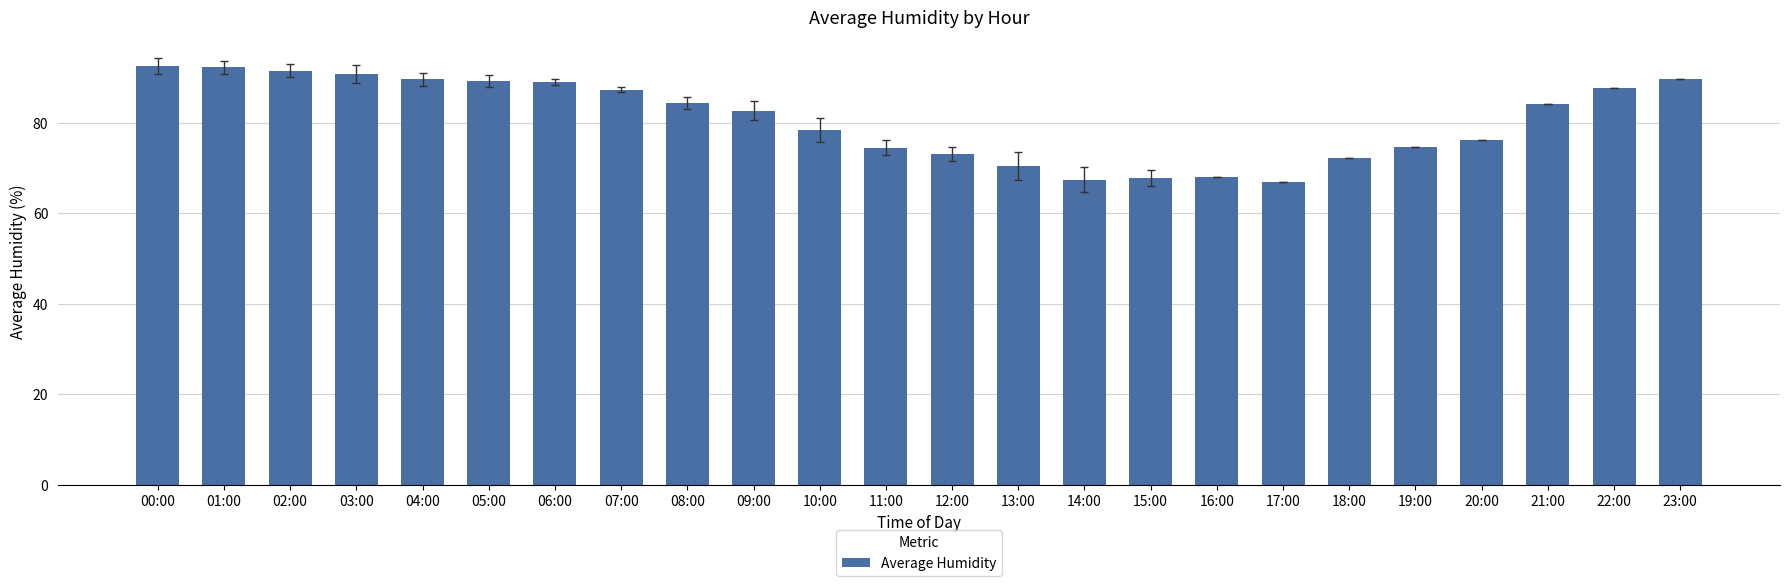

What is the sum of the values at 21:00 and 11:00?

158.7